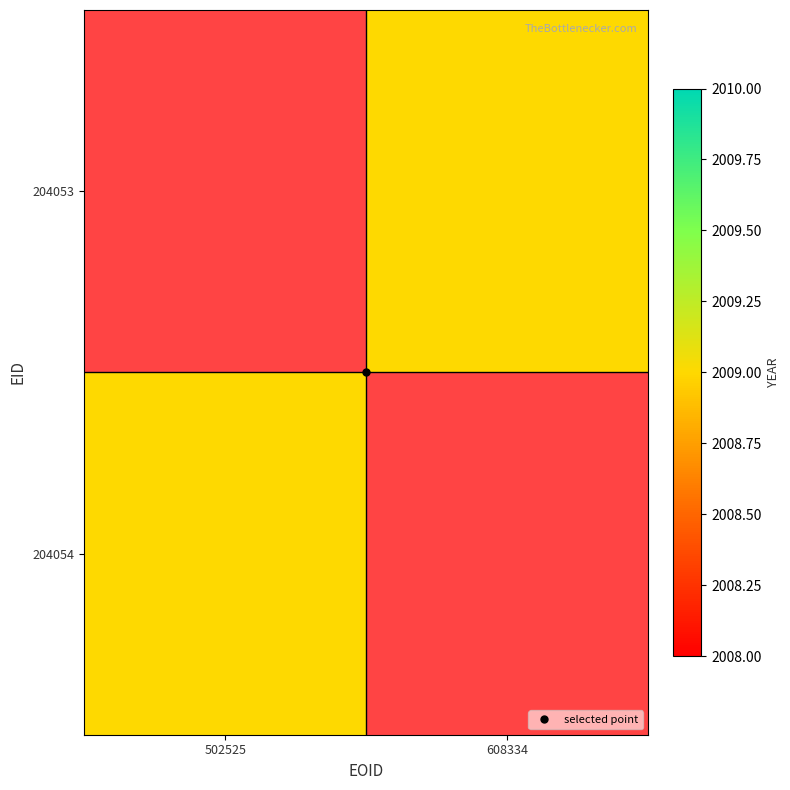

List the series in order of their overall mean, lowest first.

204053, 204054